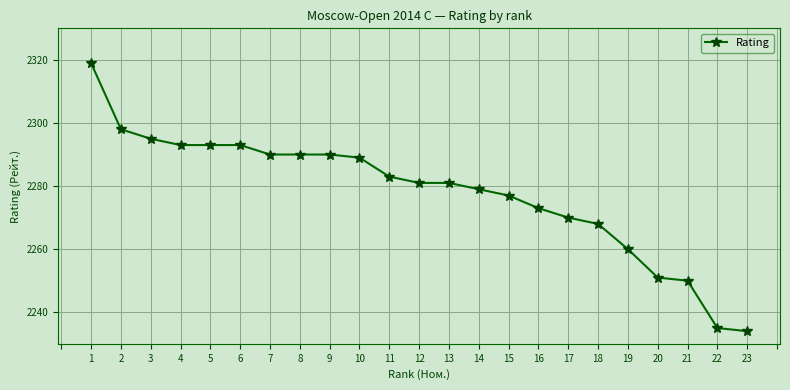

What is the value of the 13th point from the left?

2281